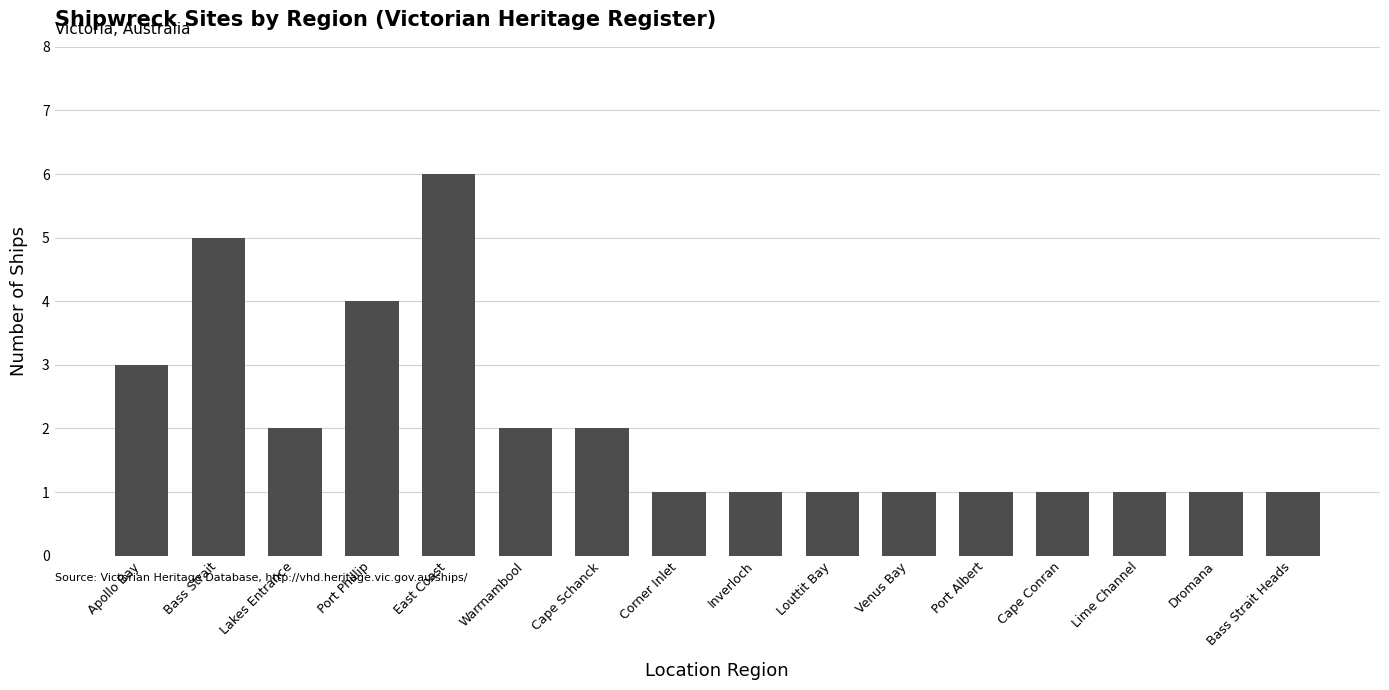

How many data points does each series have?

16